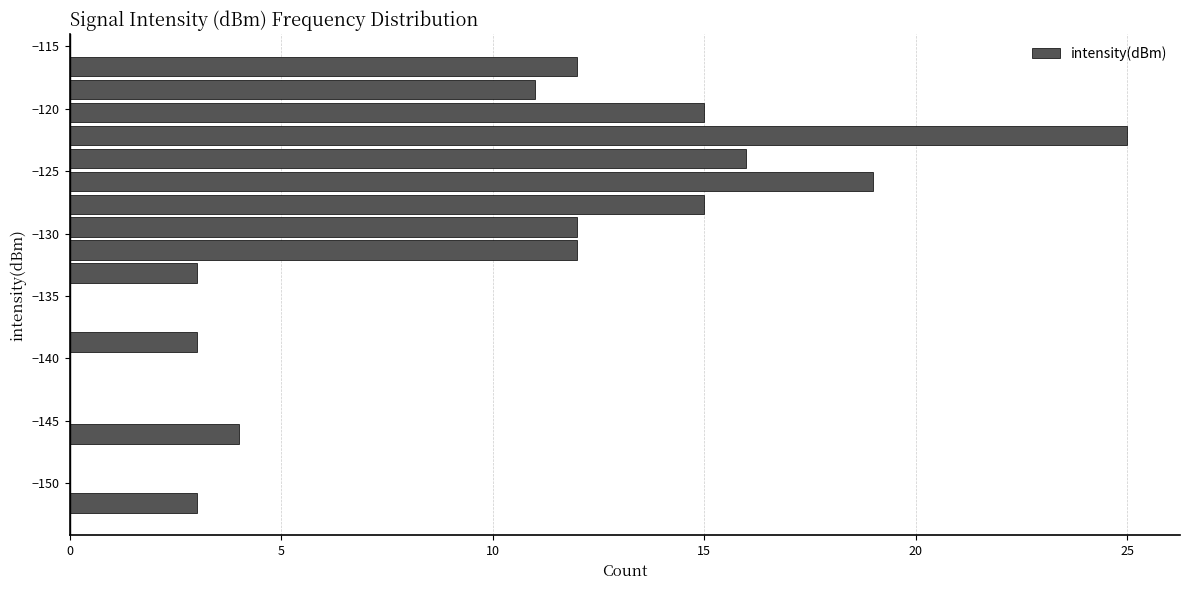

Around what value on the y-axis is the longest bar? Give the approximate position of its centre, as read against the axis.

-122.0